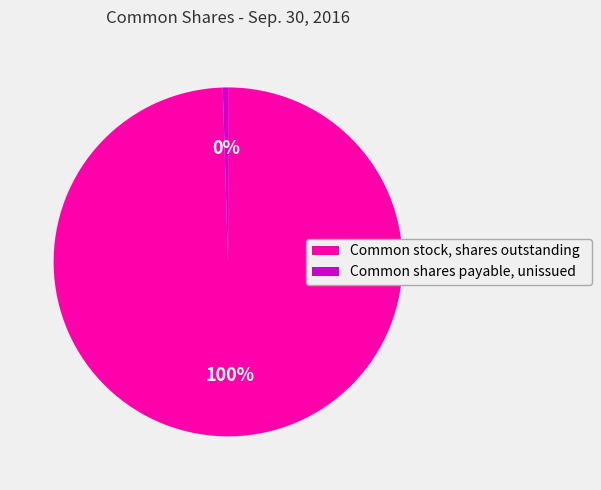

Which category has the smallest portion of the pie?

Common shares payable, unissued